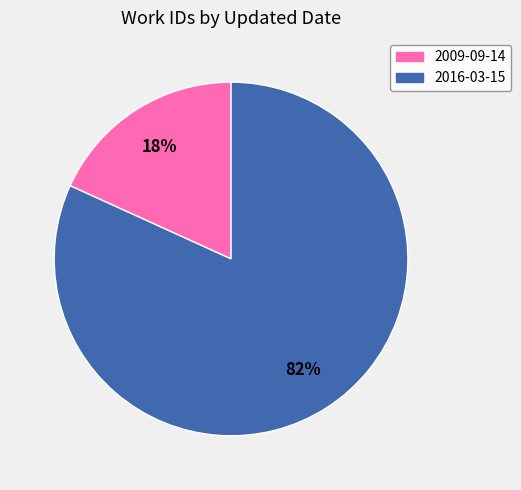

Is there any slice that represents more than half of the pie?

Yes